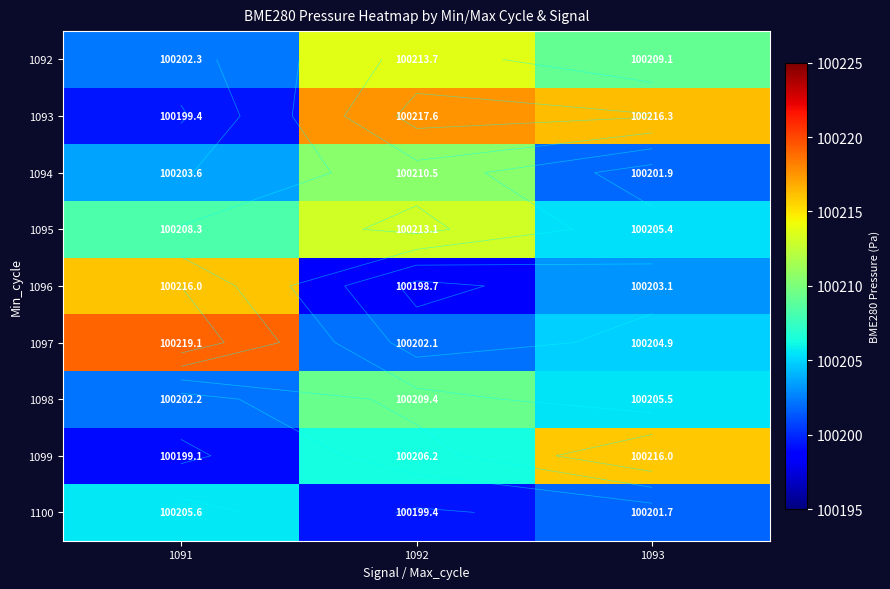

Where is 1099 nearest to the value 100207?

1092